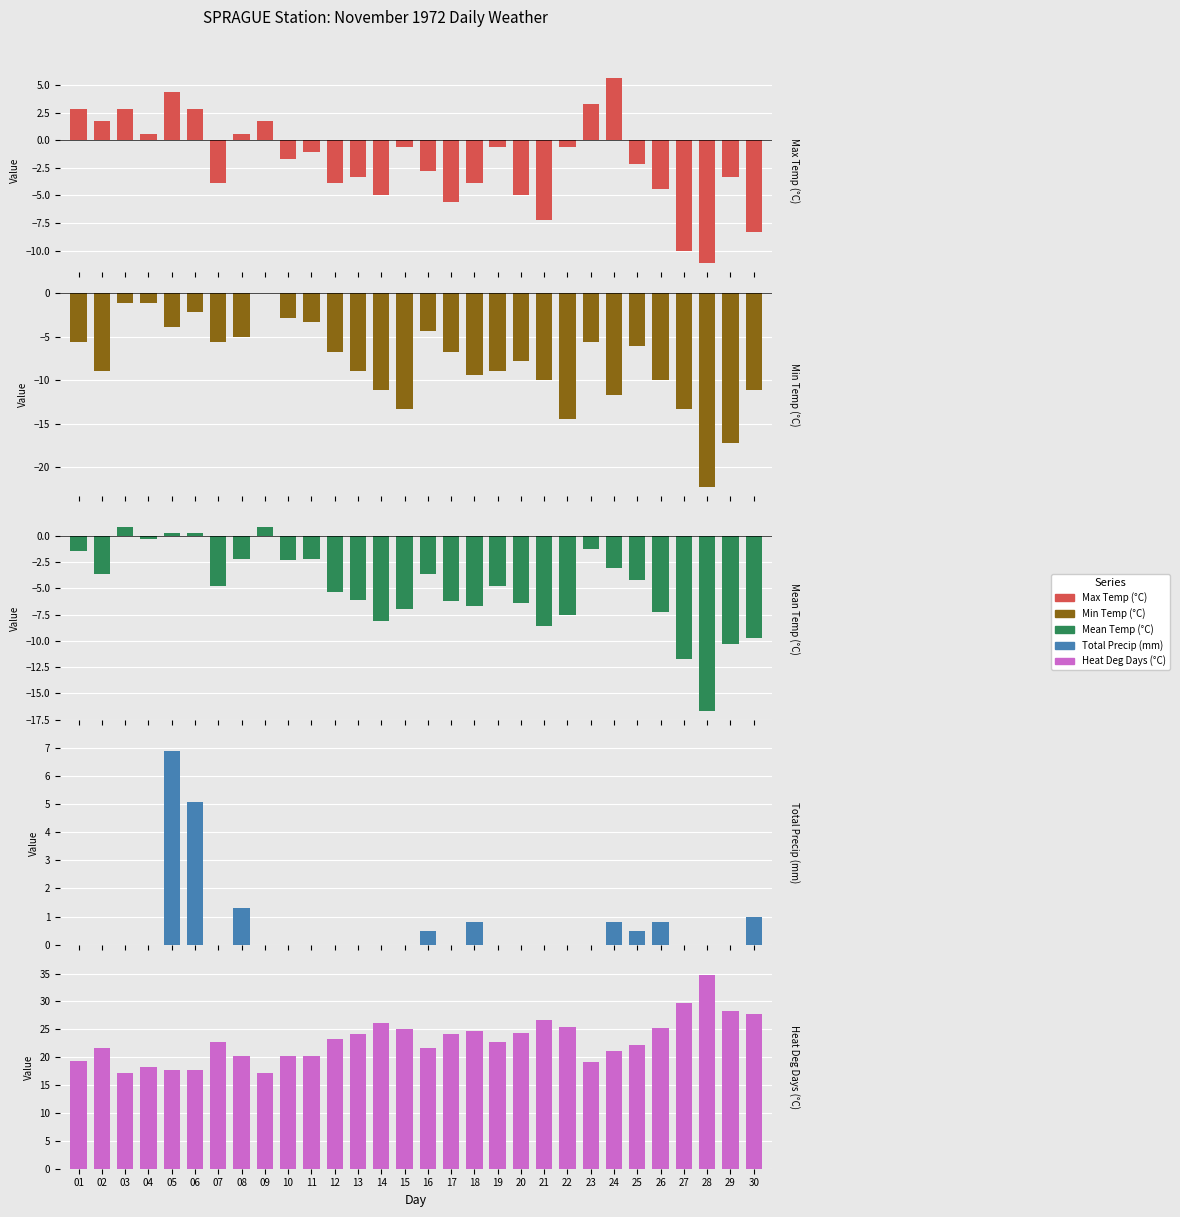

How many positive values does the Total Precip (mm) series have?

9